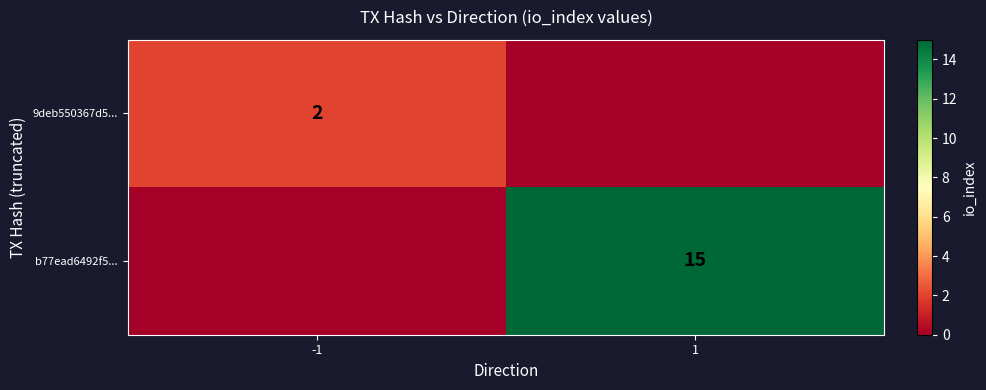

Is it true that b77ead6492f5... equals 15 at 1?

True